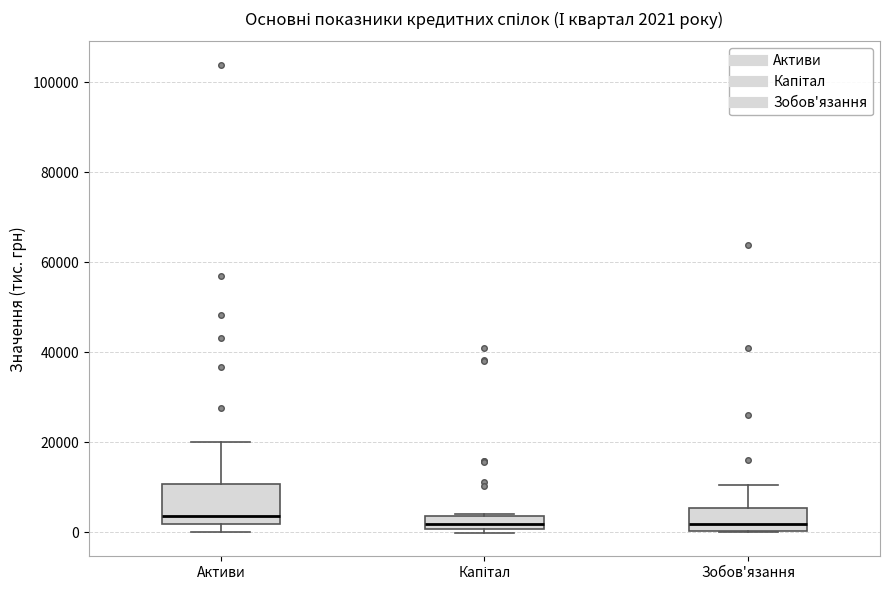

Which box is the tallest, from its lower edge to its upper edge?

Активи